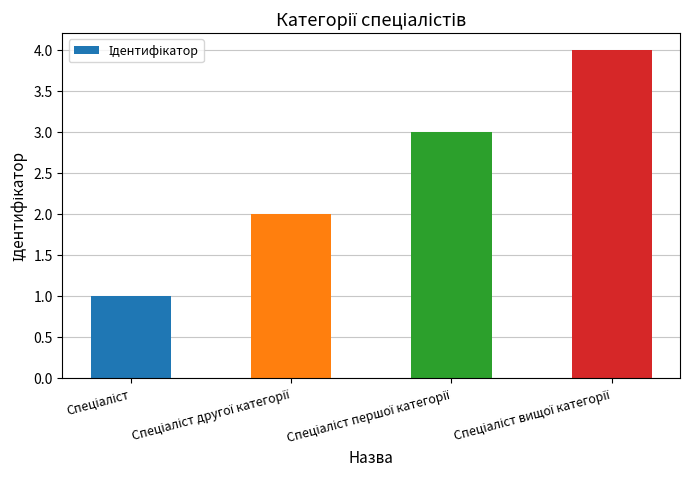

What is the difference between the maximum and minimum values?

3